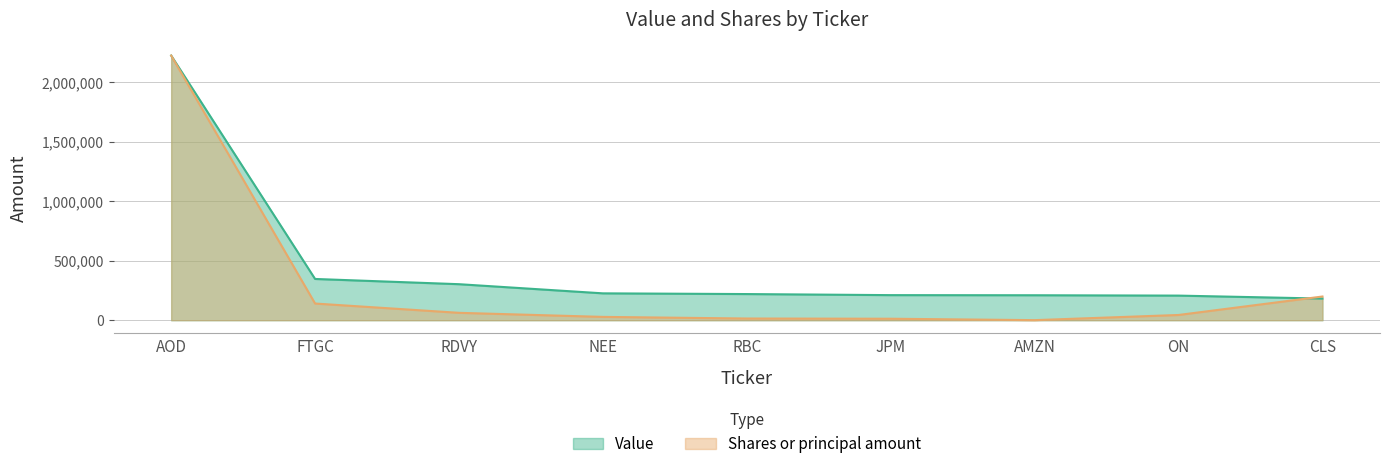

What is the maximum value for Shares or principal amount?

2226000.0